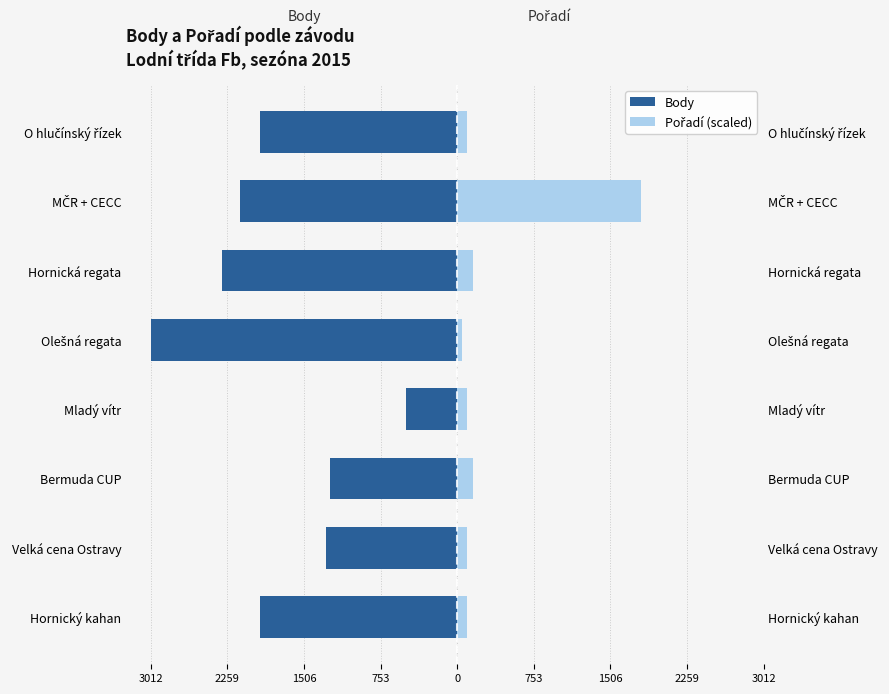

Rank the series at Hornická regata from lowest to highest value.

Body, Pořadí (scaled)